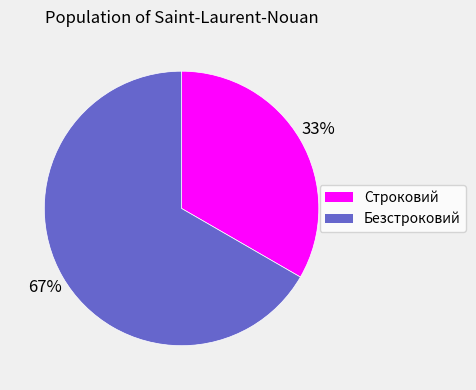

To the nearest percent, what portion does Безстроковий represent?

67%